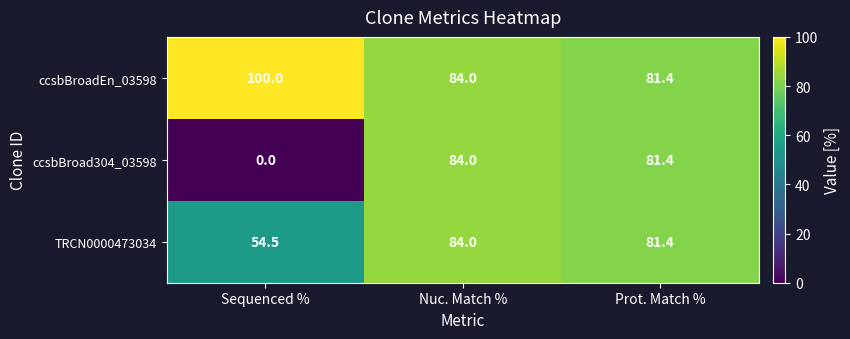

Where does the ccsbBroadEn_03598 series first go above 84?

Sequenced %